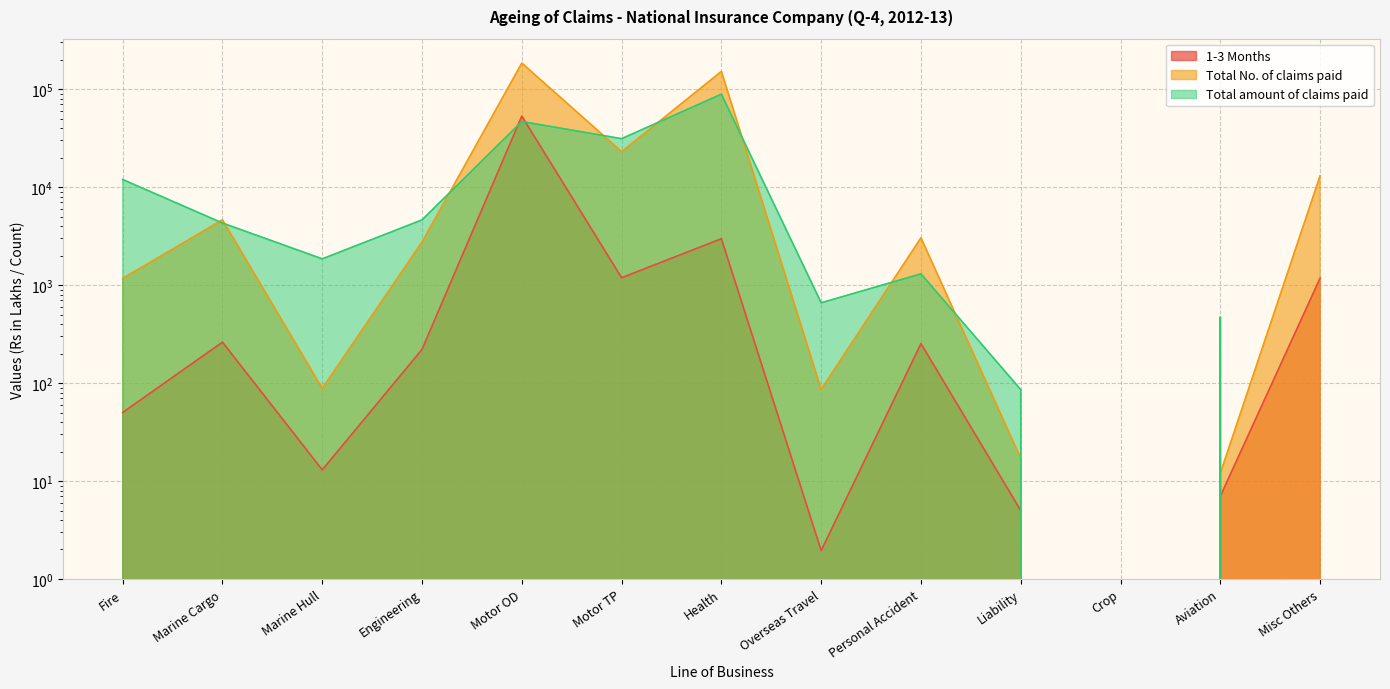

Which category has the highest value across all series?

Motor OD